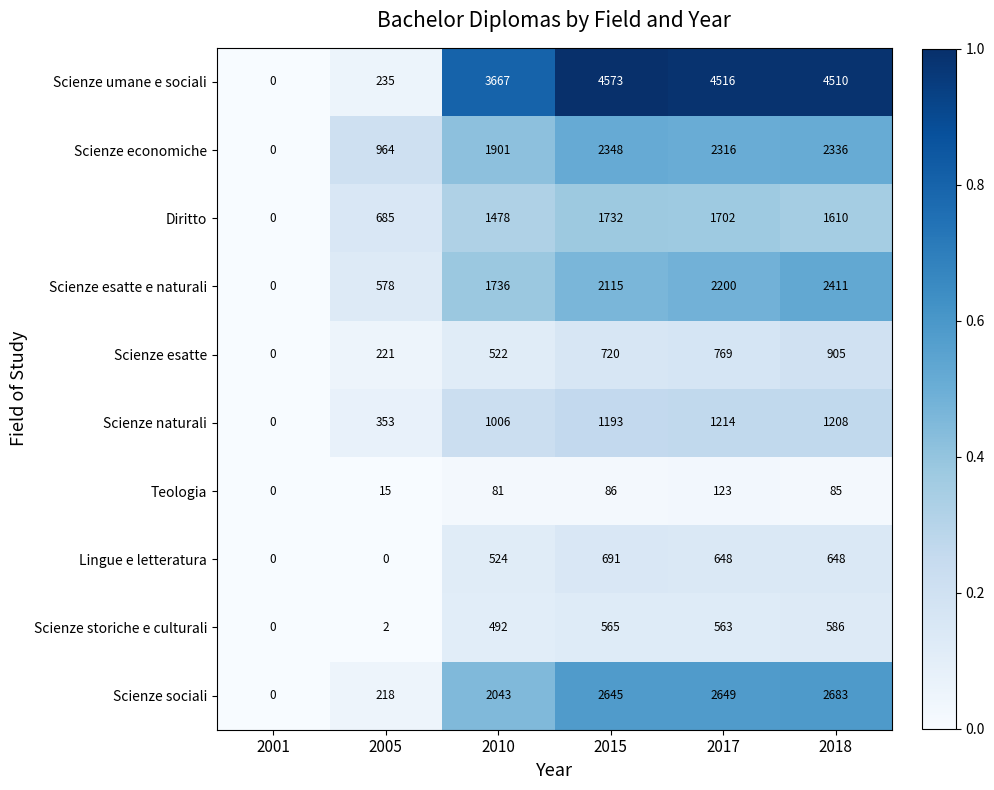

Rank the series at 2015 from highest to lowest value.

Scienze umane e sociali, Scienze sociali, Scienze economiche, Scienze esatte e naturali, Diritto, Scienze naturali, Scienze esatte, Lingue e letteratura, Scienze storiche e culturali, Teologia